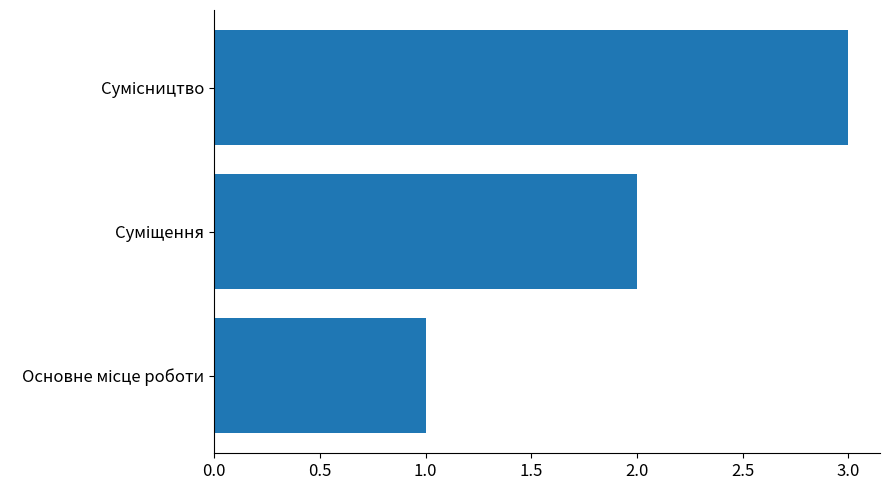

How many data points are less than 2?

1